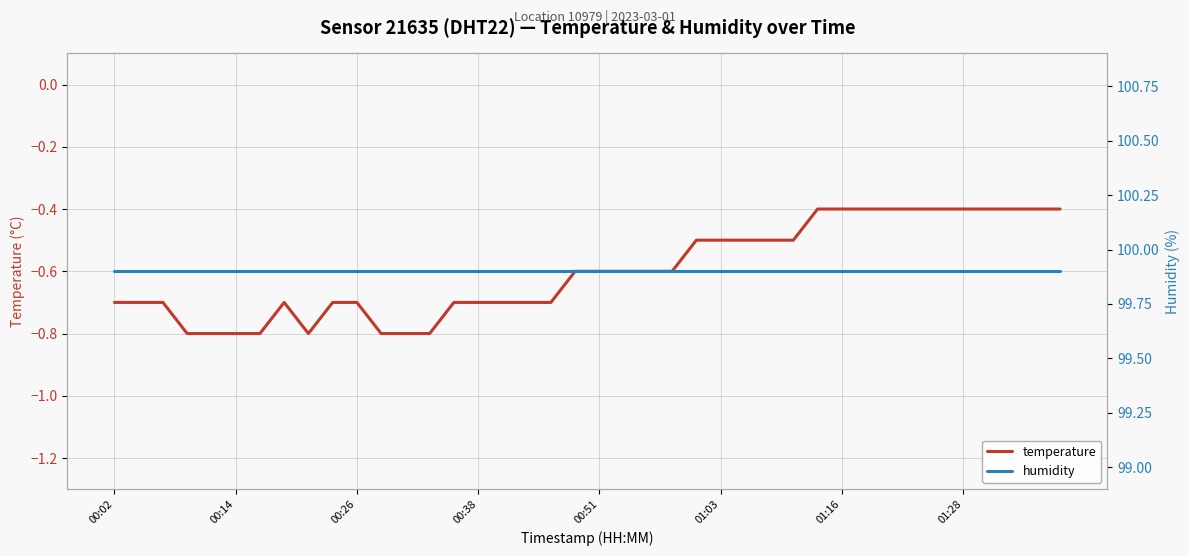

At which category is the sum across all series the highest?

29